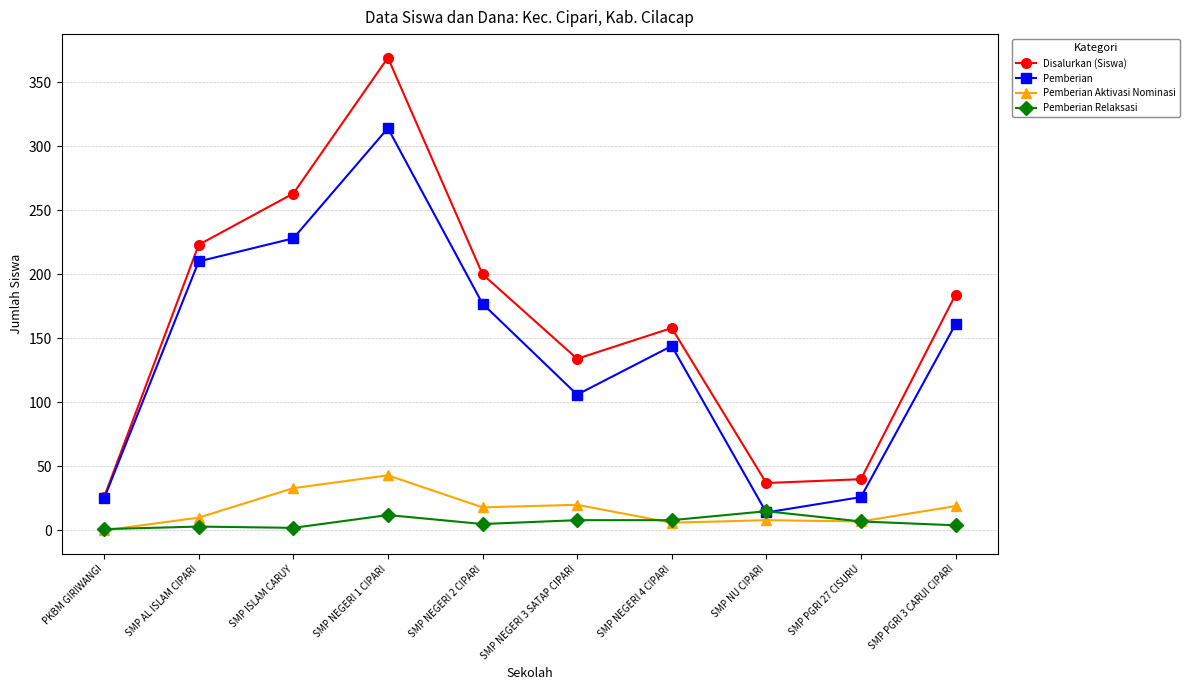

True or false: Pemberian and Pemberian Aktivasi Nominasi intersect in this chart.

False